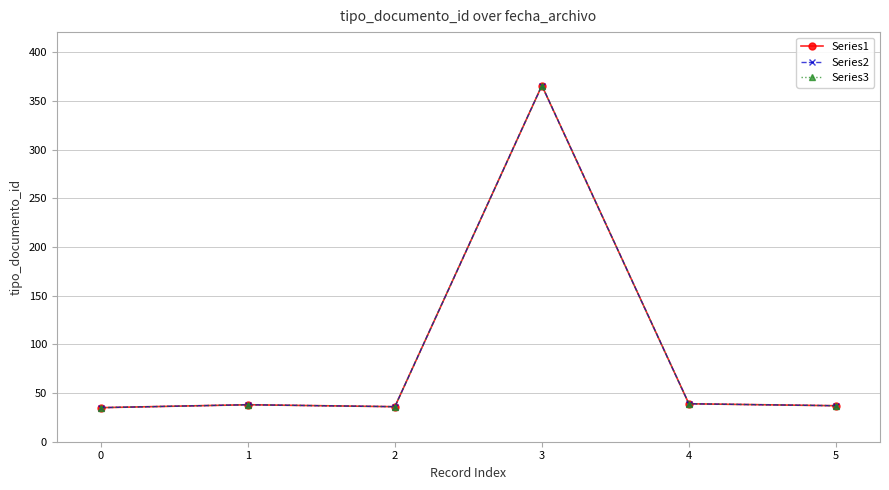

Does the chart have visible grid lines?

Yes